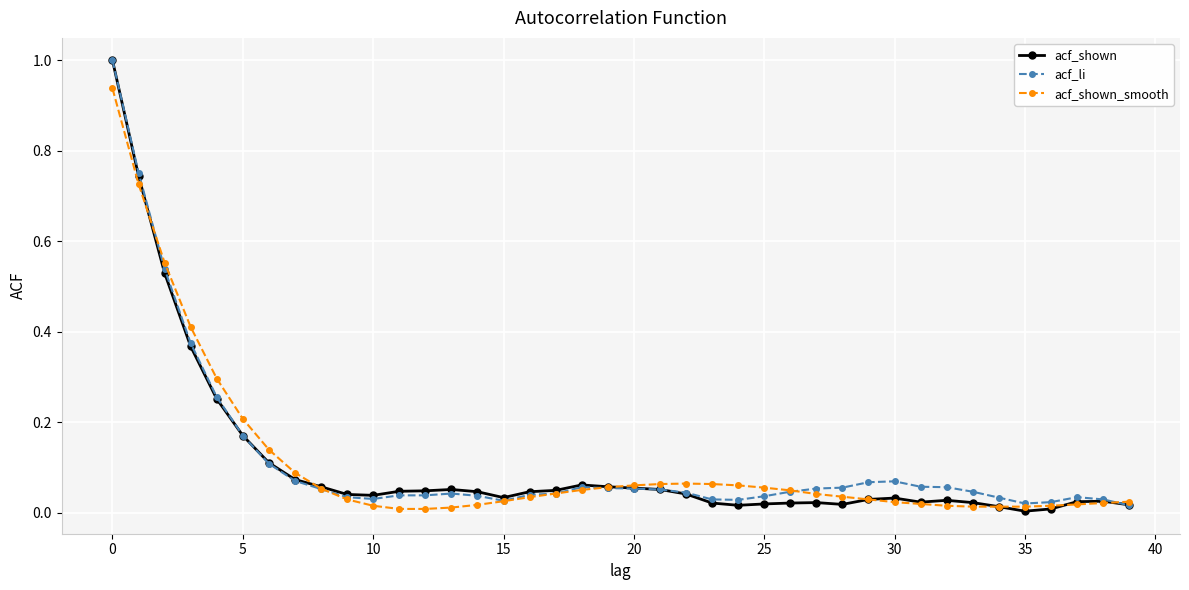

What is the maximum value shown in the chart?

1.0